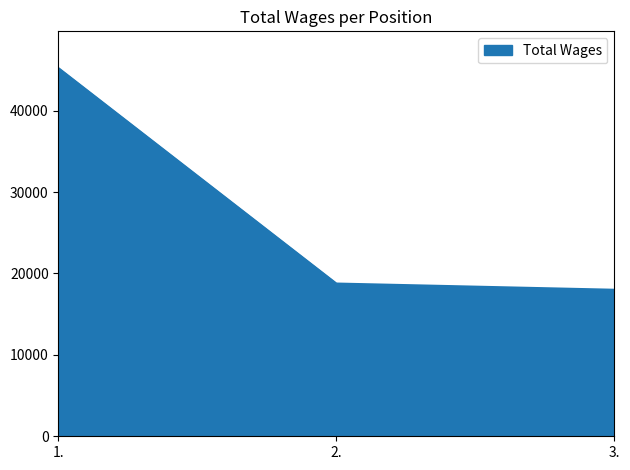

Which label corresponds to the smallest value in the chart?

3.